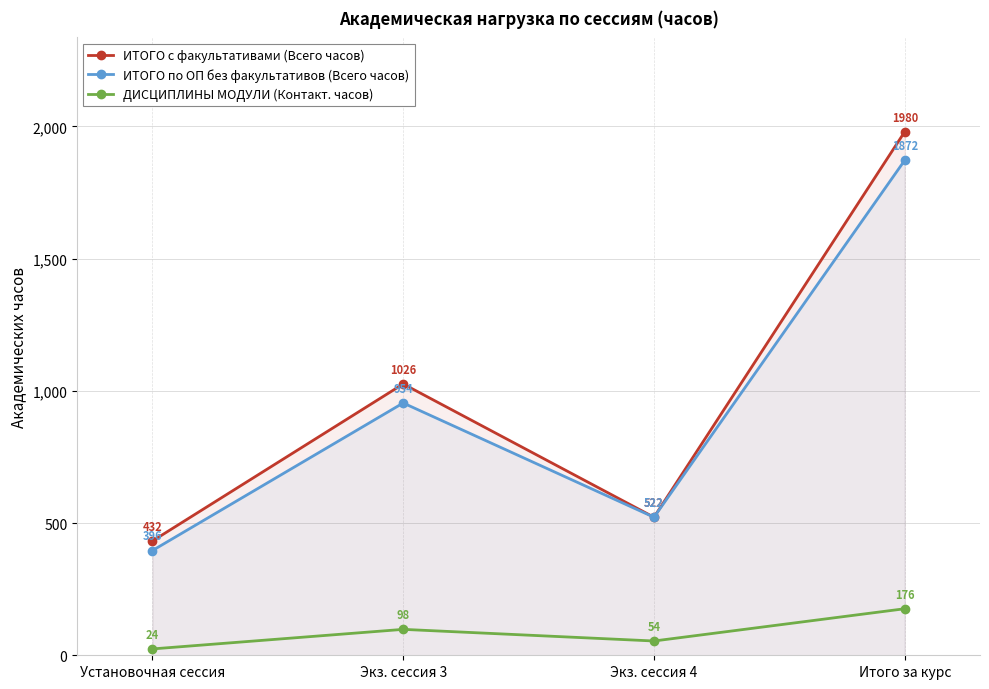

Where does the ИТОГО с факультативами (Всего часов) series first go above 1026?

Итого за курс